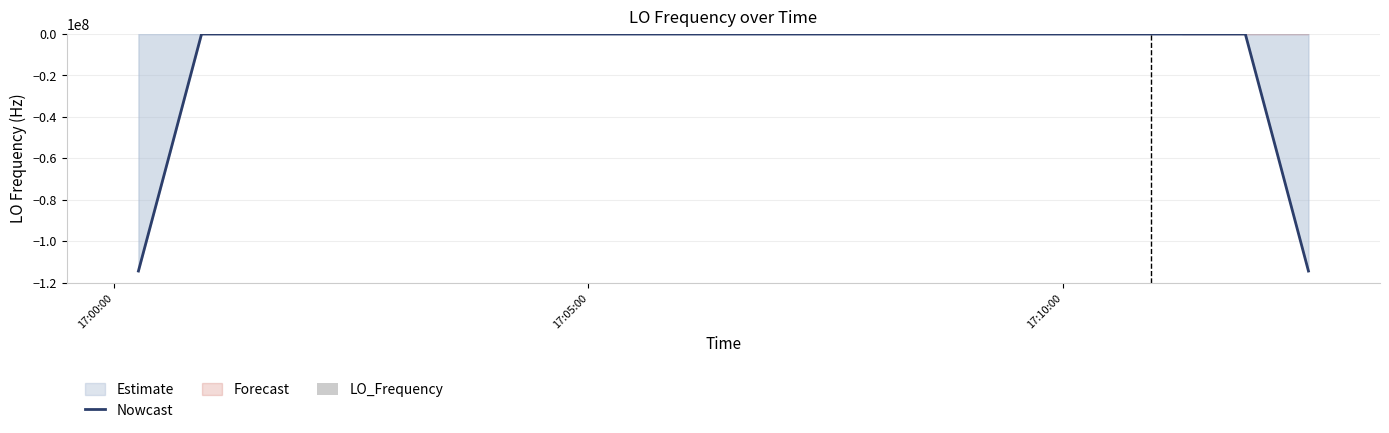

What is the difference between the maximum and minimum values in the Nowcast series?

114418800.7